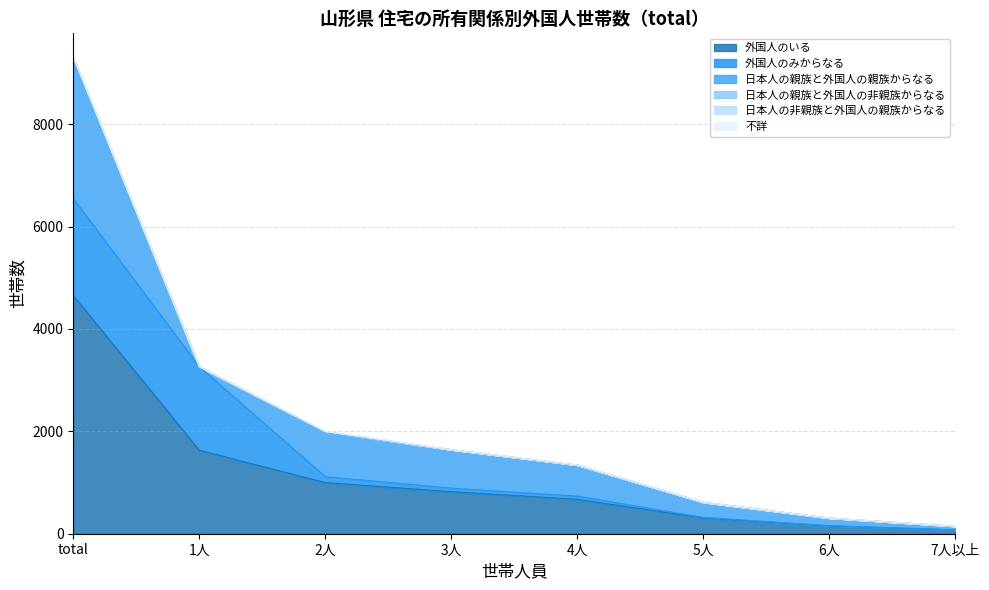

What is the difference between the 外国人のみからなる values at 5人 and 7人以上?

9